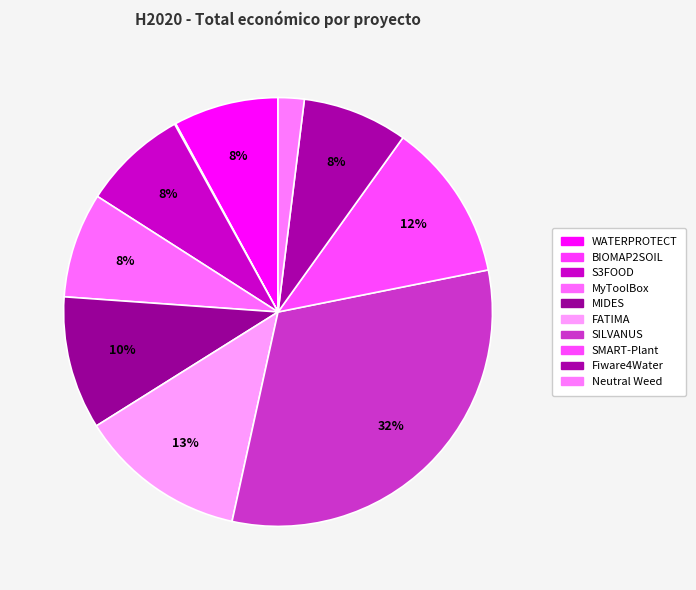

Rank the categories by value from highest to lowest.

SILVANUS, FATIMA, SMART-Plant, MIDES, S3FOOD, Fiware4Water, MyToolBox, WATERPROTECT, Neutral Weed, BIOMAP2SOIL